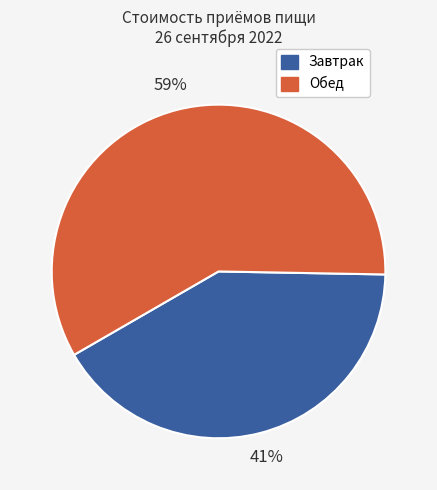

To the nearest percent, what is the average slice percentage?

50%